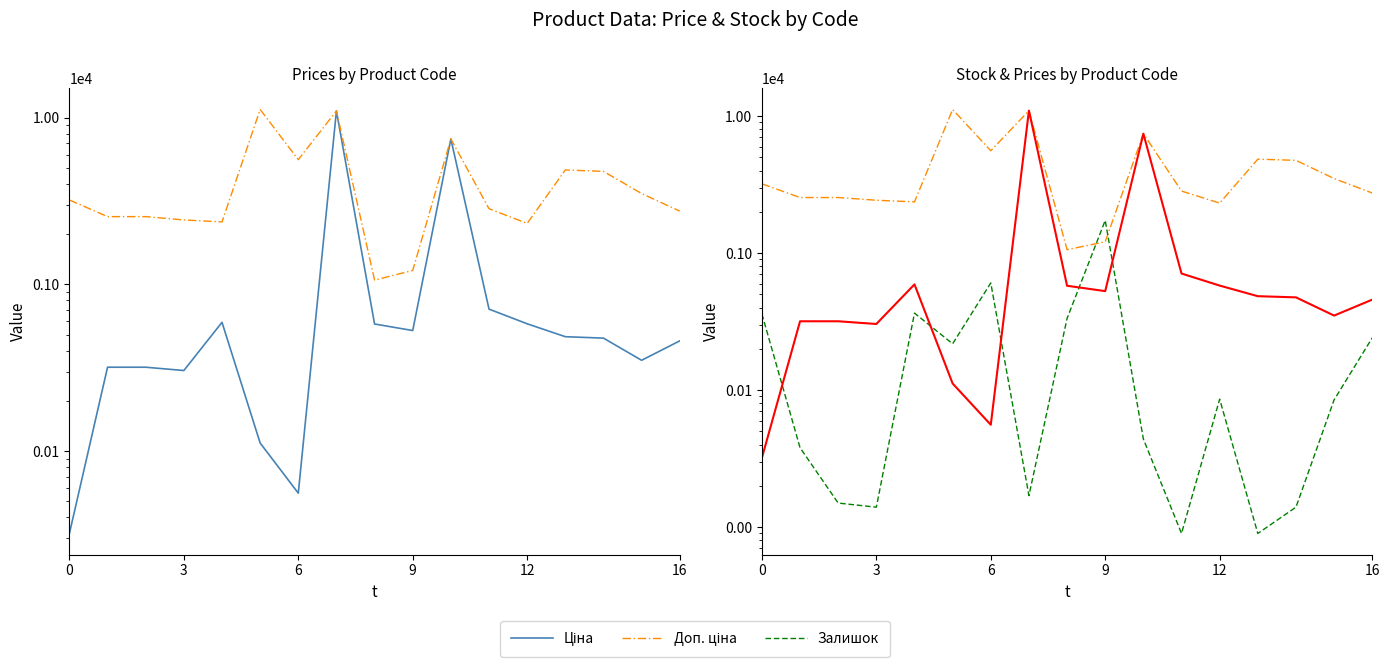

Is the value of Залишок at 6 greater than the value of Ціна at 10?

No